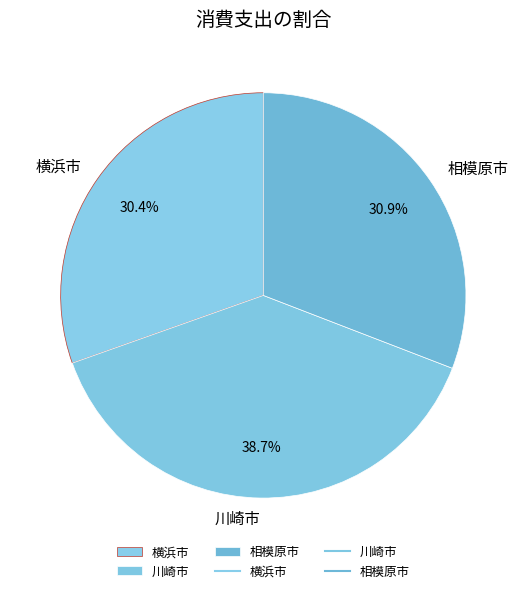

What is the ratio of the value at 川崎市 to the value at 相模原市?

1.3